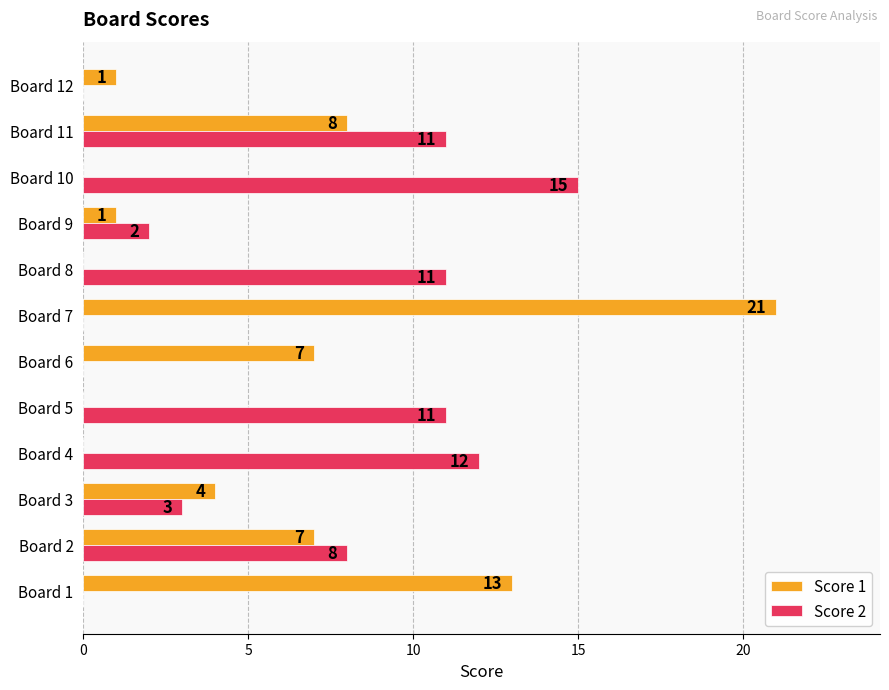

What are all the series names shown in the legend?

Score 1, Score 2